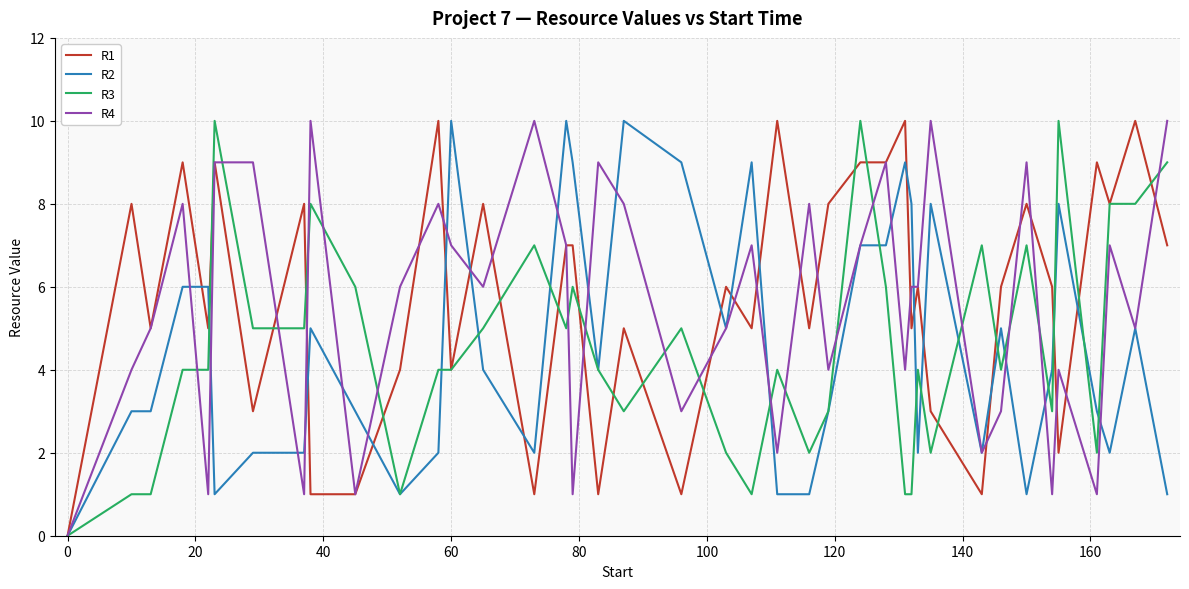

What is the value of the R1 point at the 32nd from the left?

1